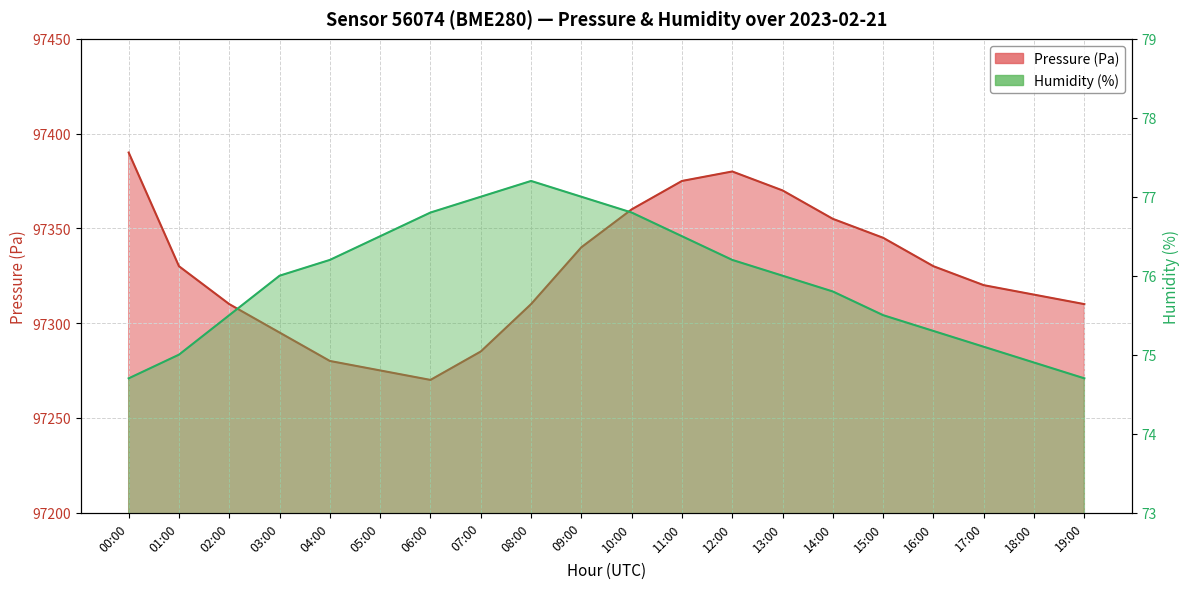

What is the sum of all pressure values?

1946545.0